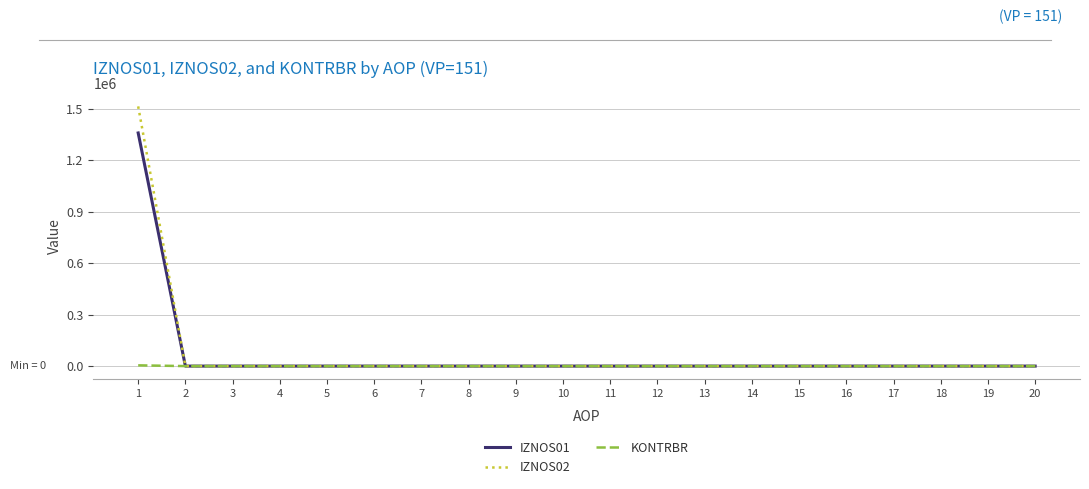

What is the sum of the IZNOS02 values at 1 and 16?

1513543.6